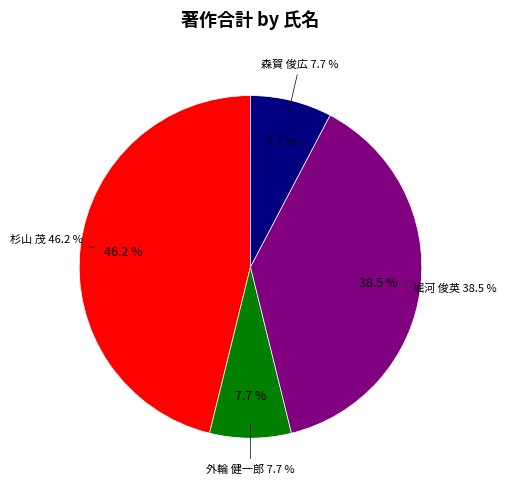

How much of the chart is everything except 堀河 俊英?

61.5%